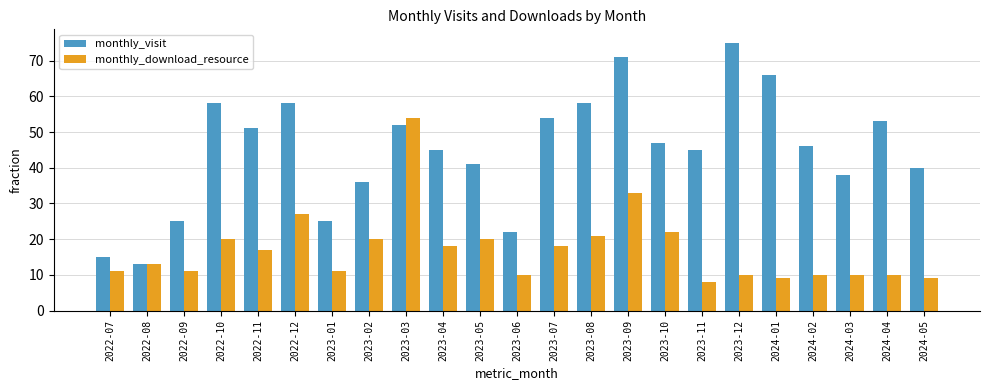

The value of monthly_visit at 2023-02 is 18. True or false?

False